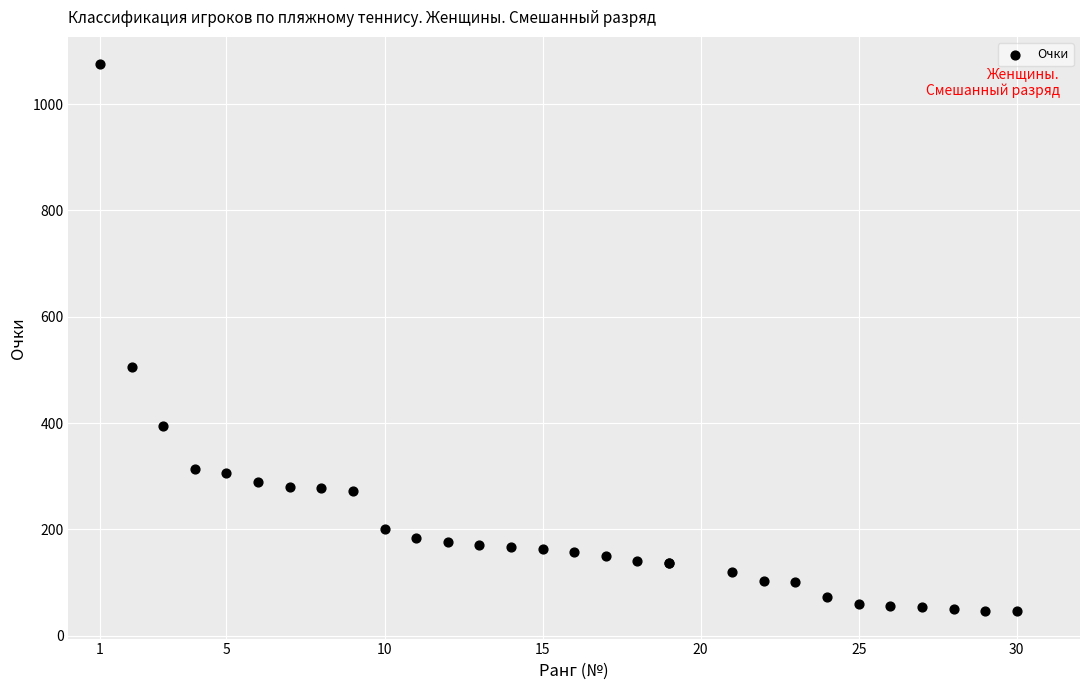

What Y value in the scatter plot is closest to 560?

505